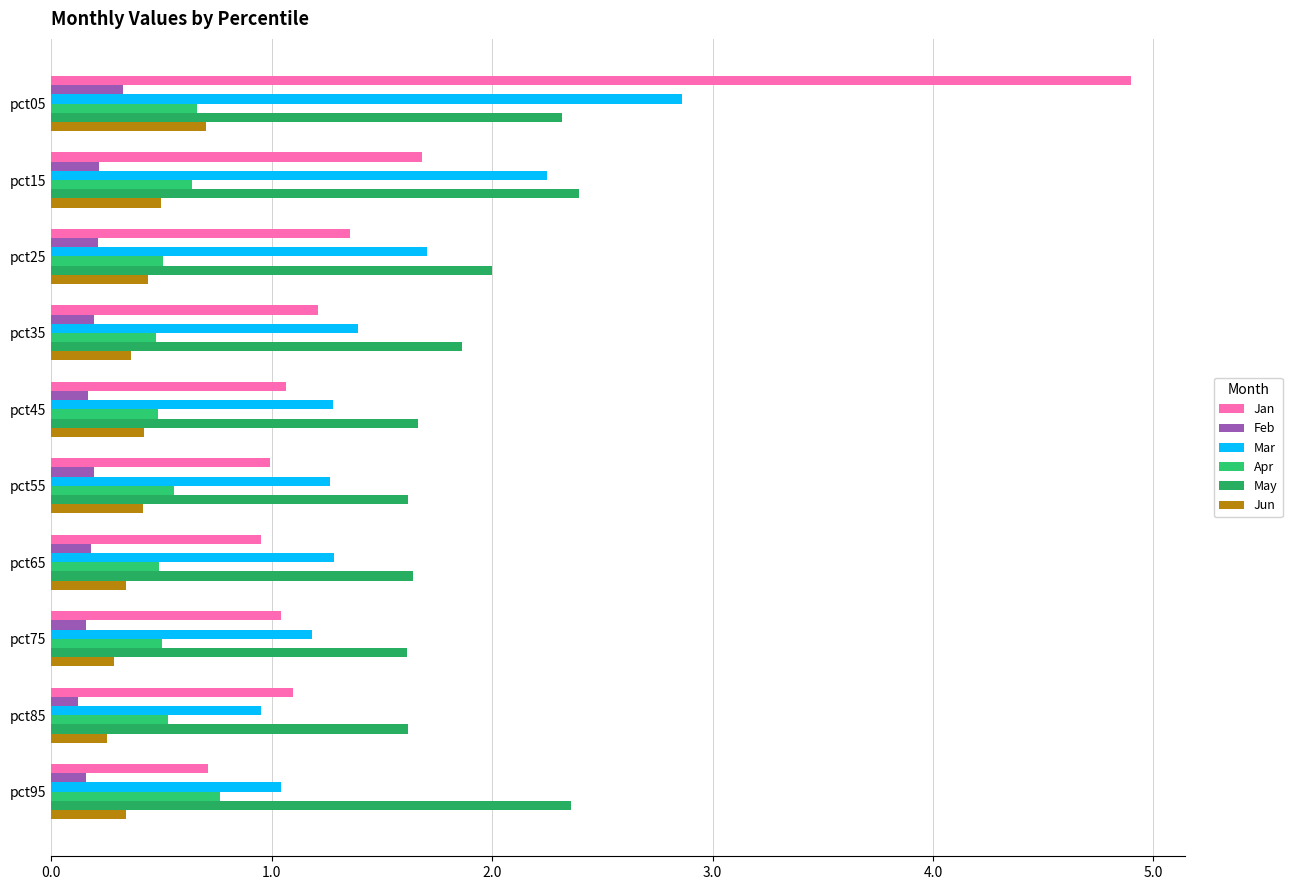

At how many categories does at least one series exceed 4?

1